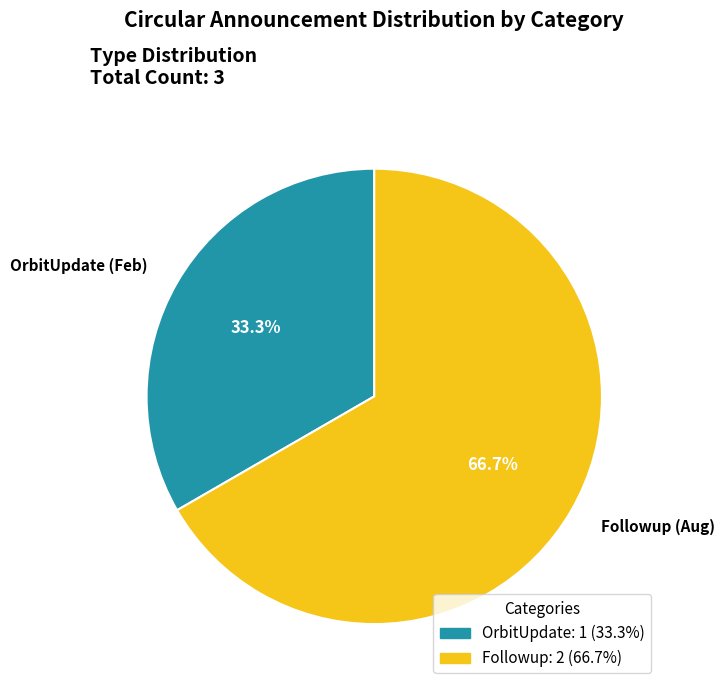

What percentage is the Followup (Aug) slice, to the nearest percent?

67%